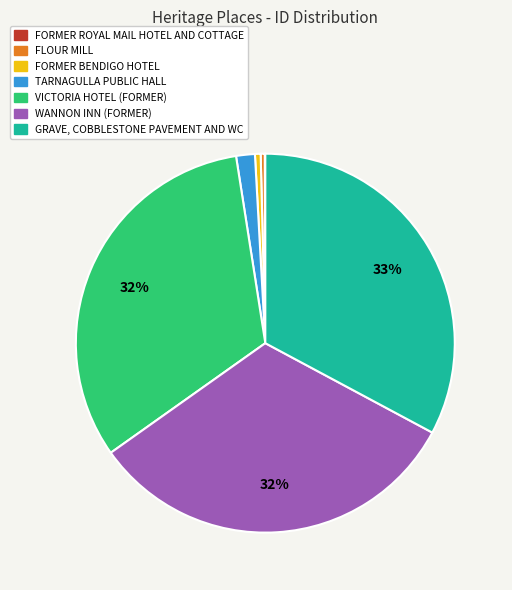

Is WANNON INN (FORMER) the majority of the pie?

No